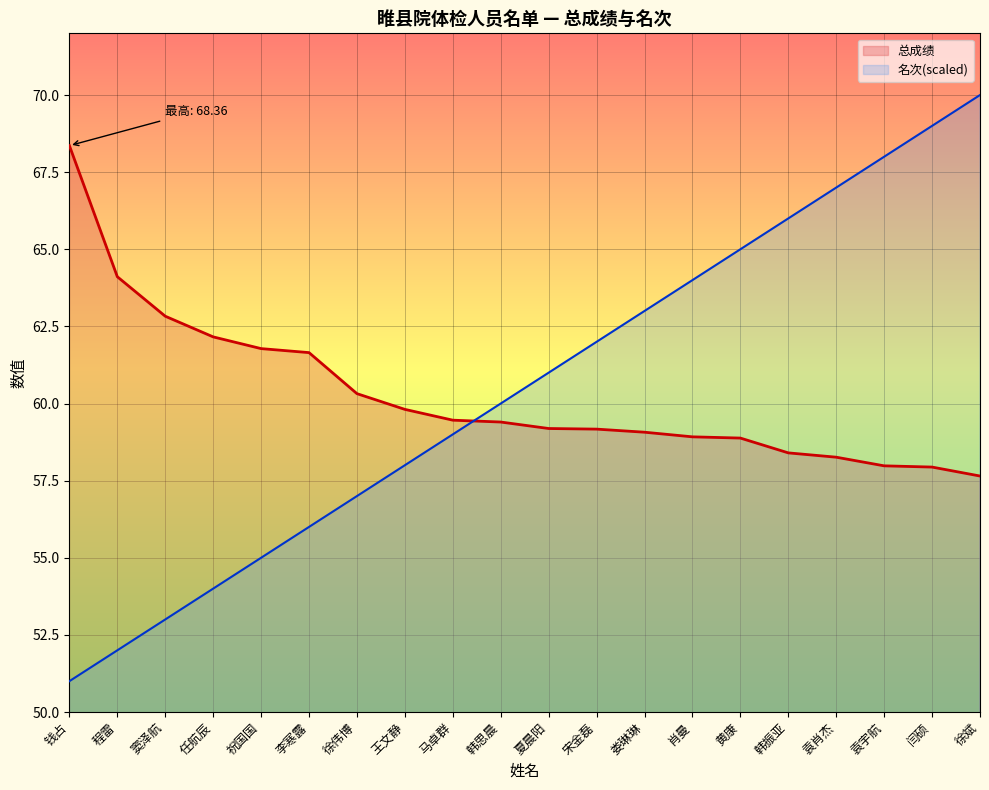

Is the value of 名次_line at 钱占 greater than the value of 总成绩_line at 任航辰?

No